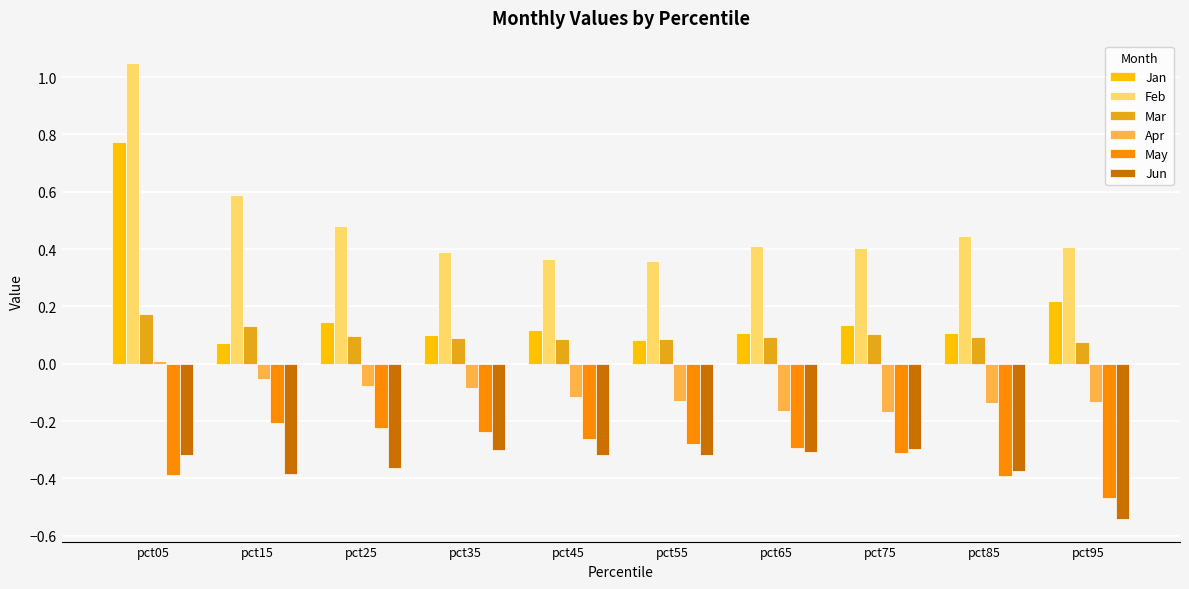

List the series in order of their peak value, lowest first.

Jun, May, Apr, Mar, Jan, Feb